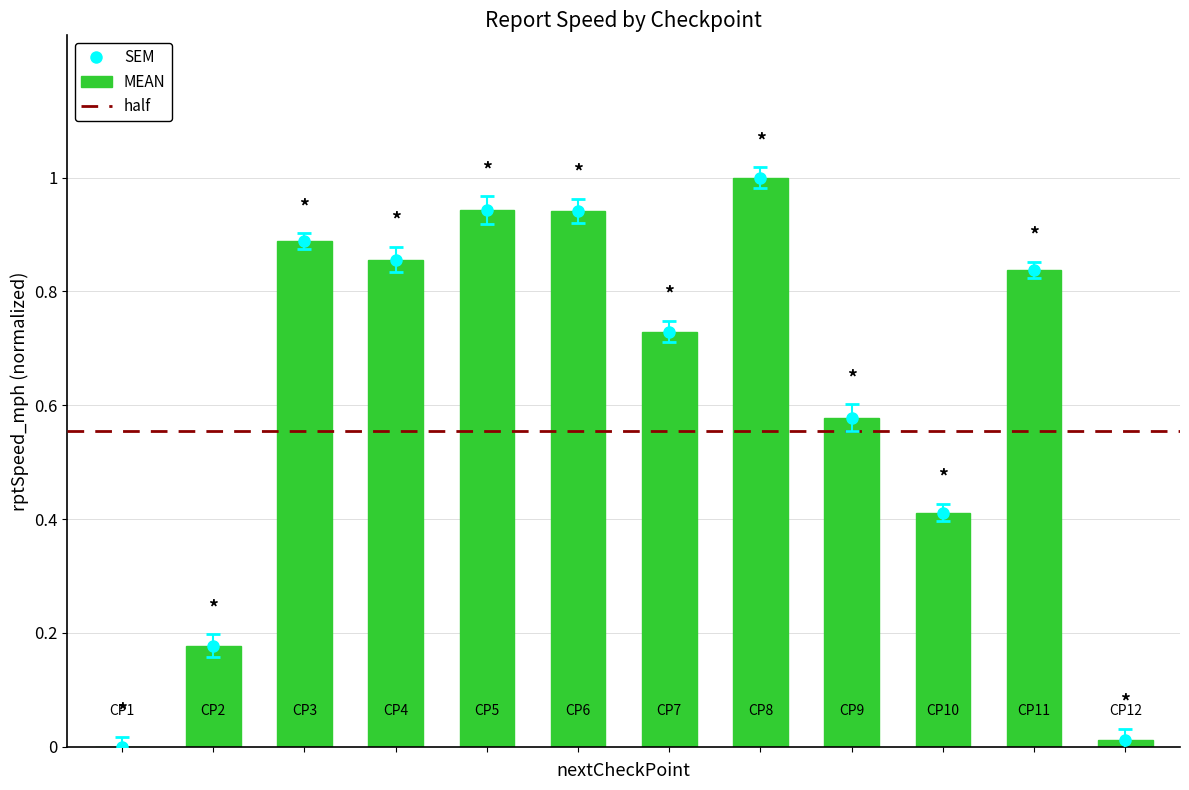

What is the sum of all values?

7.4